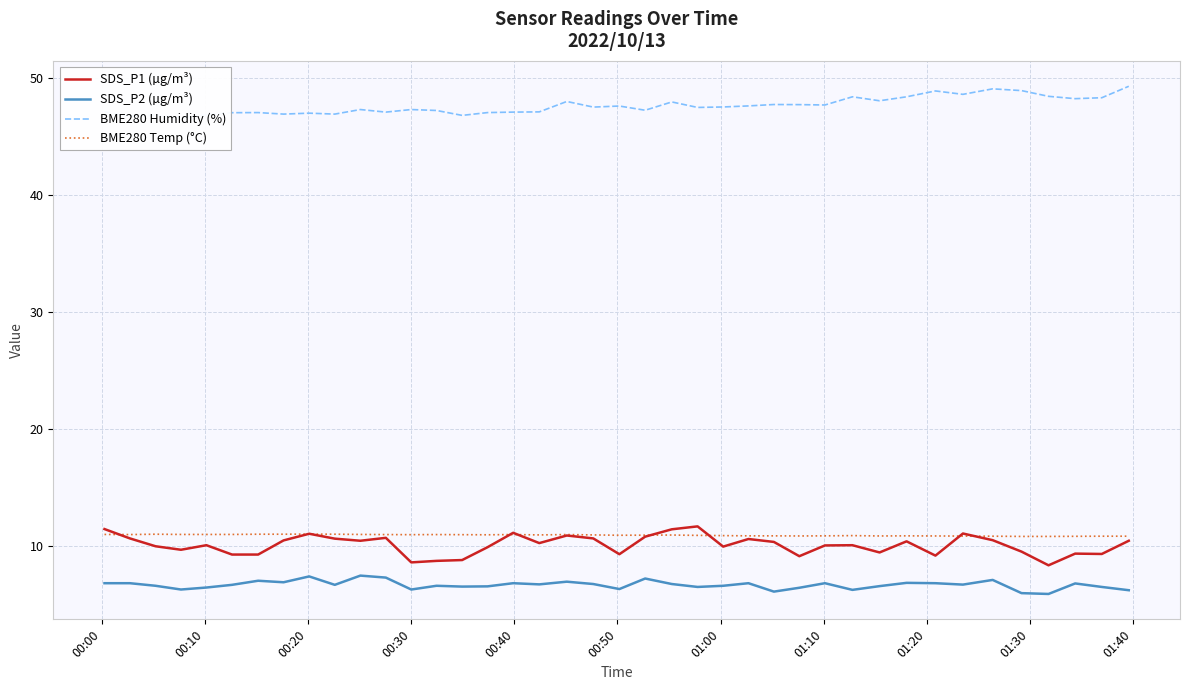

Reading left to right, transcribe all the data shown in this chart.

SDS_P1 (µg/m³): 11.4	10.7	10.0	9.7	10.1	9.3	9.3	10.5	11.1	10.6	10.4	10.7	8.6	8.7	8.8	9.9	11.1	10.2	10.9	10.7	9.3	10.8	11.4	11.7	9.9	10.6	10.3	9.1	10.1	10.1	9.4	10.4	9.2	11.1	10.5	9.5	8.3	9.3	9.3	10.4
SDS_P2 (µg/m³): 6.8	6.8	6.6	6.3	6.5	6.7	7.0	6.9	7.4	6.7	7.5	7.3	6.3	6.6	6.5	6.5	6.8	6.7	7.0	6.8	6.3	7.2	6.8	6.5	6.6	6.8	6.1	6.4	6.8	6.2	6.6	6.8	6.8	6.7	7.1	6.0	5.9	6.8	6.5	6.2
BME280 Humidity (%): 47.1	46.8	46.9	46.6	46.9	47.1	47.1	46.9	47.0	46.9	47.3	47.1	47.3	47.2	46.8	47.1	47.1	47.1	48.0	47.5	47.6	47.3	48.0	47.5	47.5	47.6	47.8	47.8	47.7	48.4	48.1	48.4	48.9	48.6	49.1	49.0	48.5	48.3	48.3	49.3
BME280 Temp (°C): 11.0	11.0	11.0	11.0	11.0	11.0	11.0	11.0	11.0	11.0	11.0	11.0	11.0	11.0	11.0	11.0	11.0	10.9	11.0	10.9	10.9	10.9	10.9	10.9	10.9	10.9	10.9	10.9	10.9	10.9	10.9	10.9	10.9	10.8	10.8	10.8	10.8	10.8	10.8	10.8